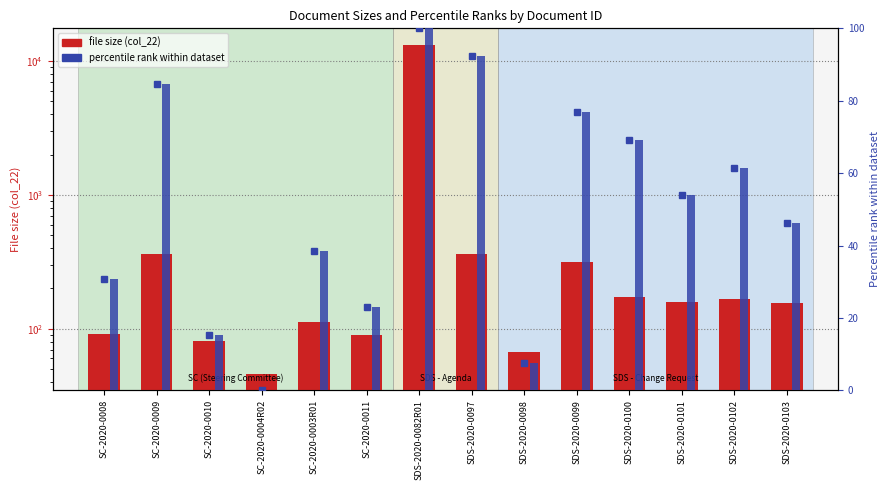

How many values in the file size (col_22) series are below 158?

7